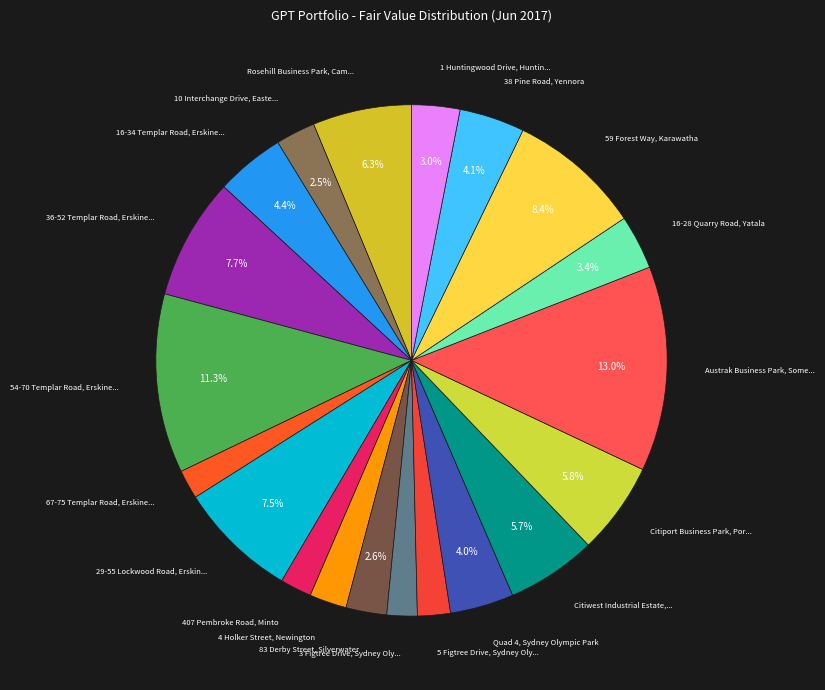

How many slices are in this pie chart?

20